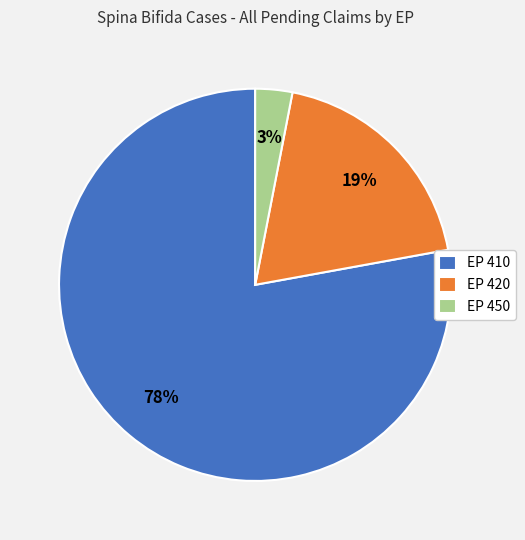

To the nearest percent, what is the difference between the largest and smallest slice percentages?

75%